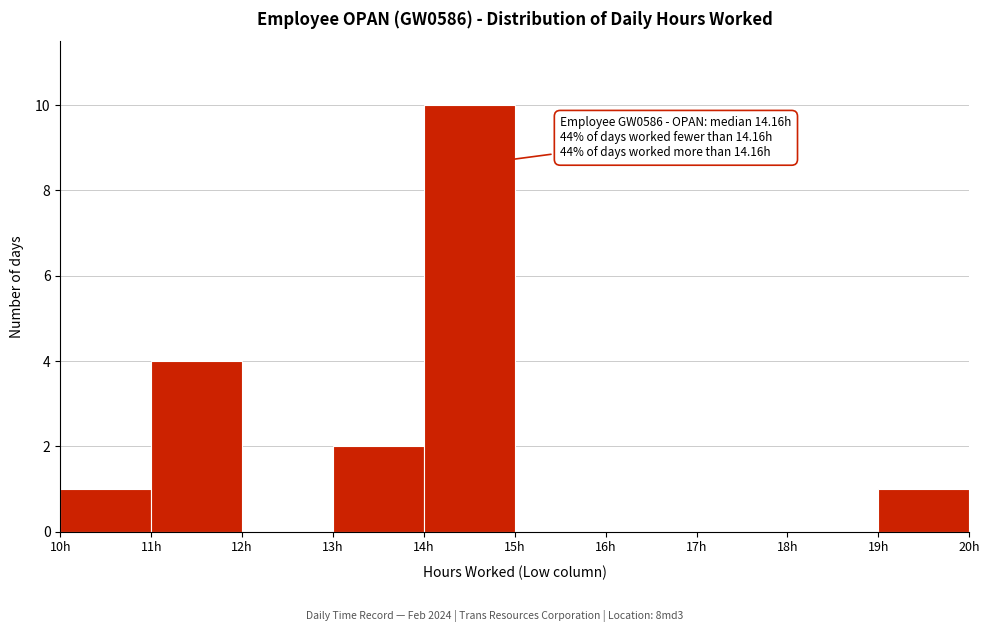

Which range on the x-axis has the tallest bar?

14 to 15